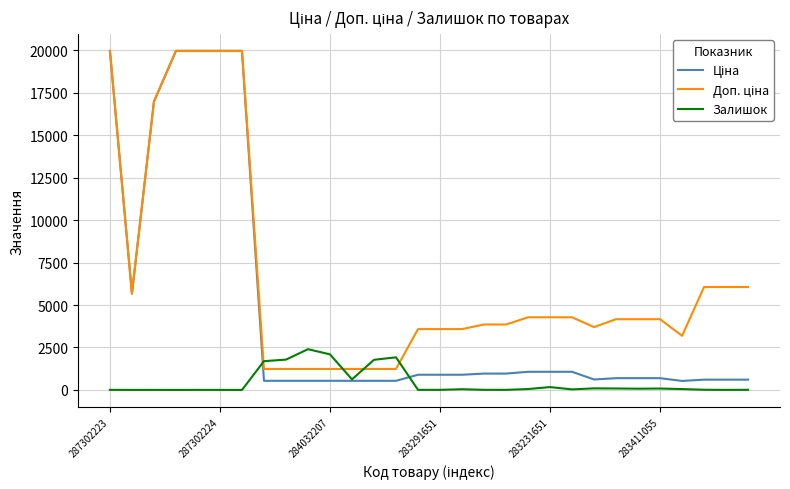

True or false: Ціна has more than 0 points higher than both neighbors.

False